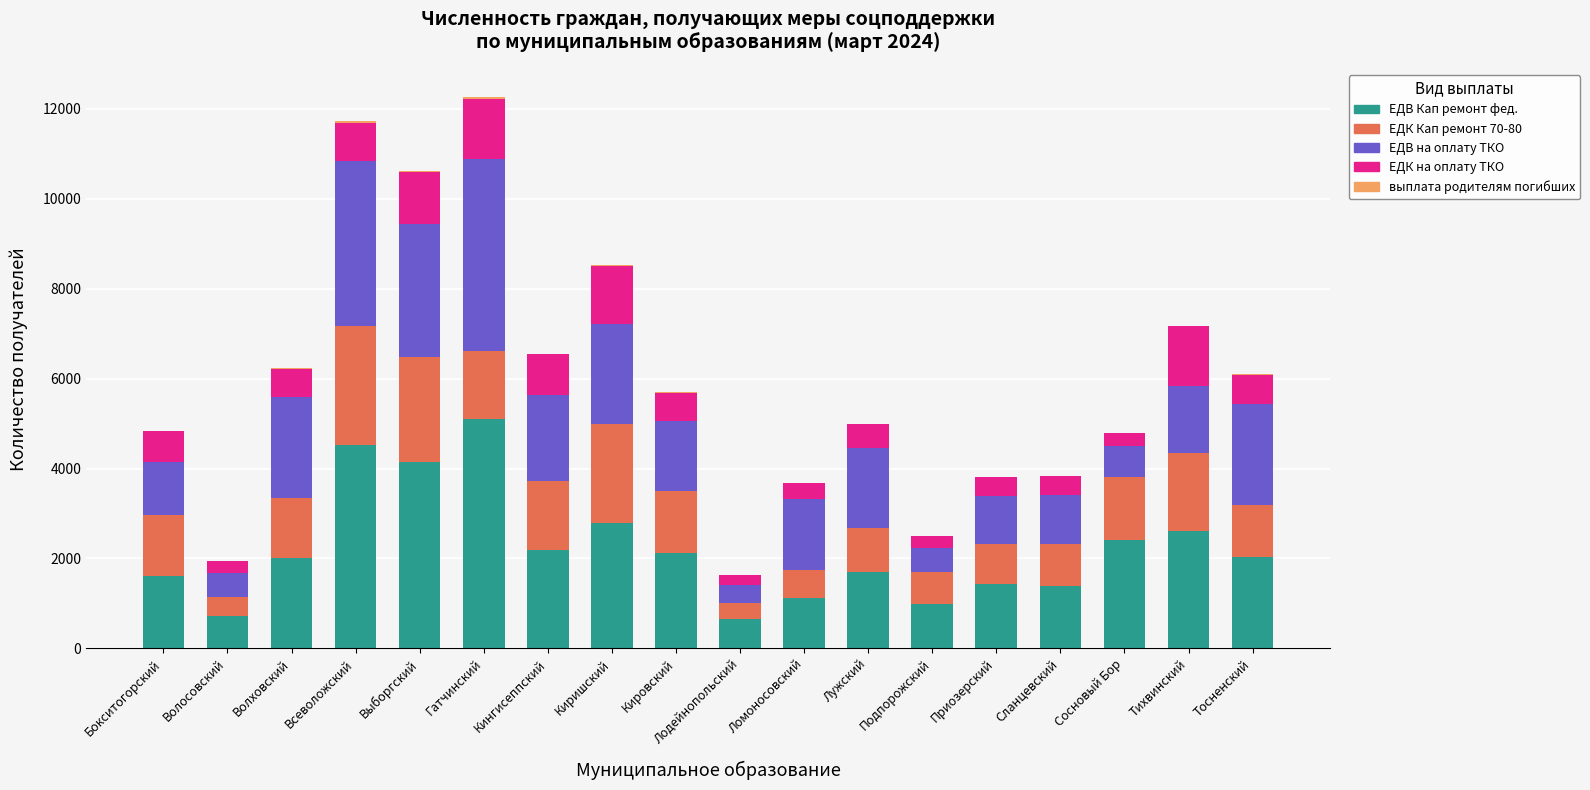

The value of ЕДВ Кап ремонт фед. at Ломоносовский is 1937. True or false?

False